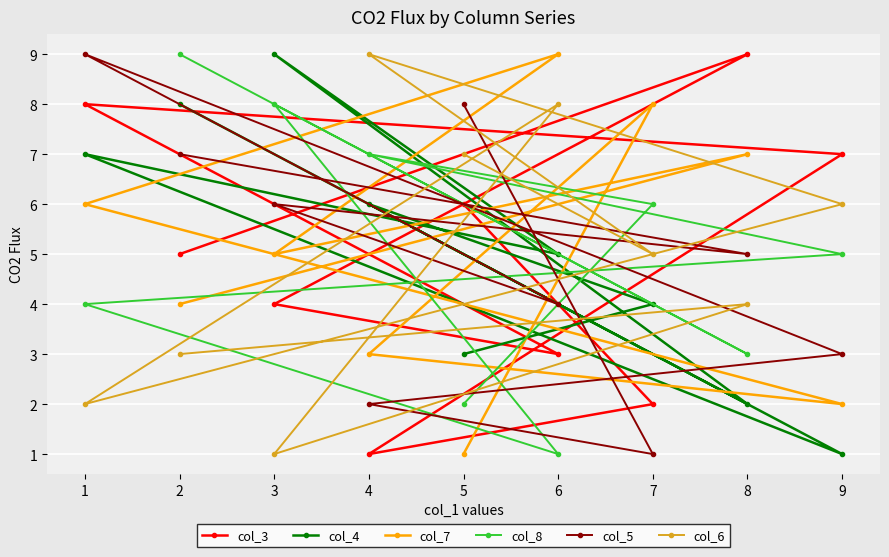

At 3, list the series in order from largest to smallest.

col_4, col_8, col_5, col_7, col_3, col_6